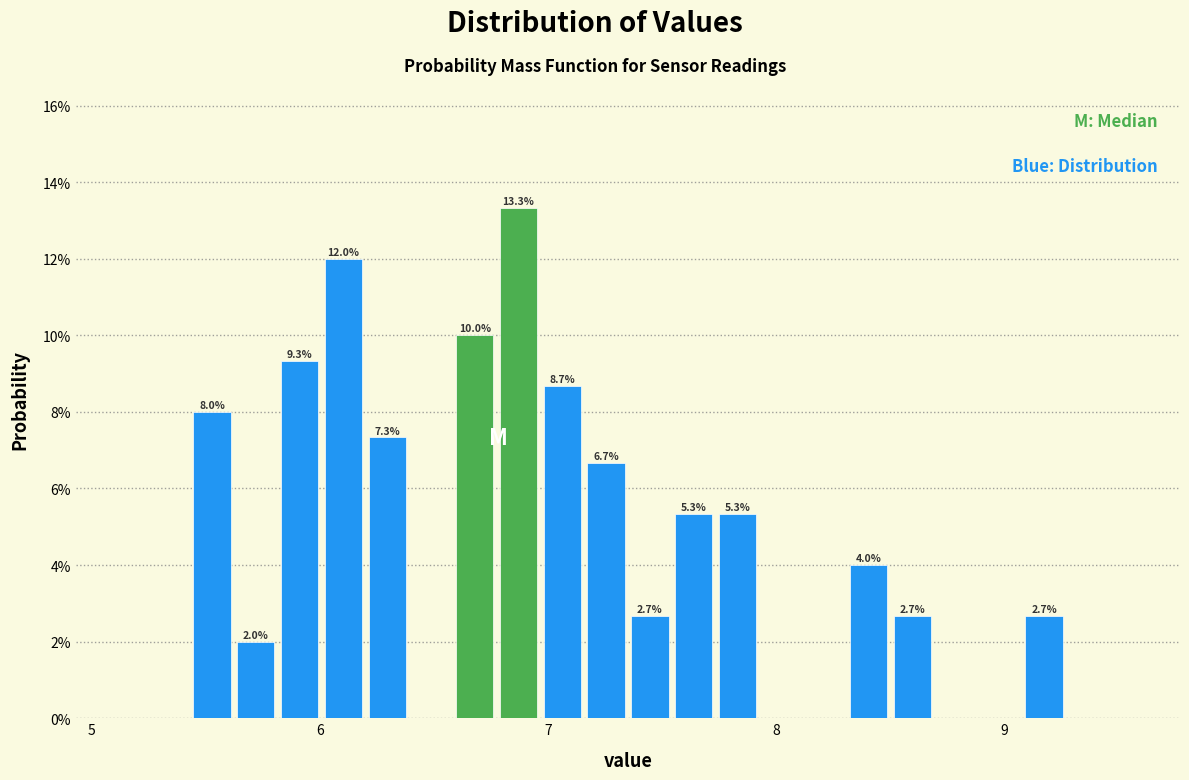

Around what value on the x-axis is the tallest bar? Give the approximate position of its centre, as read against the axis.

6.9